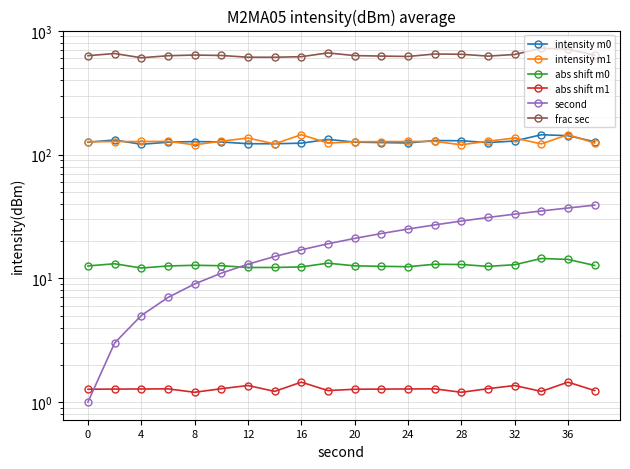

What is the value of the second point at the 5th from the left?

9.0